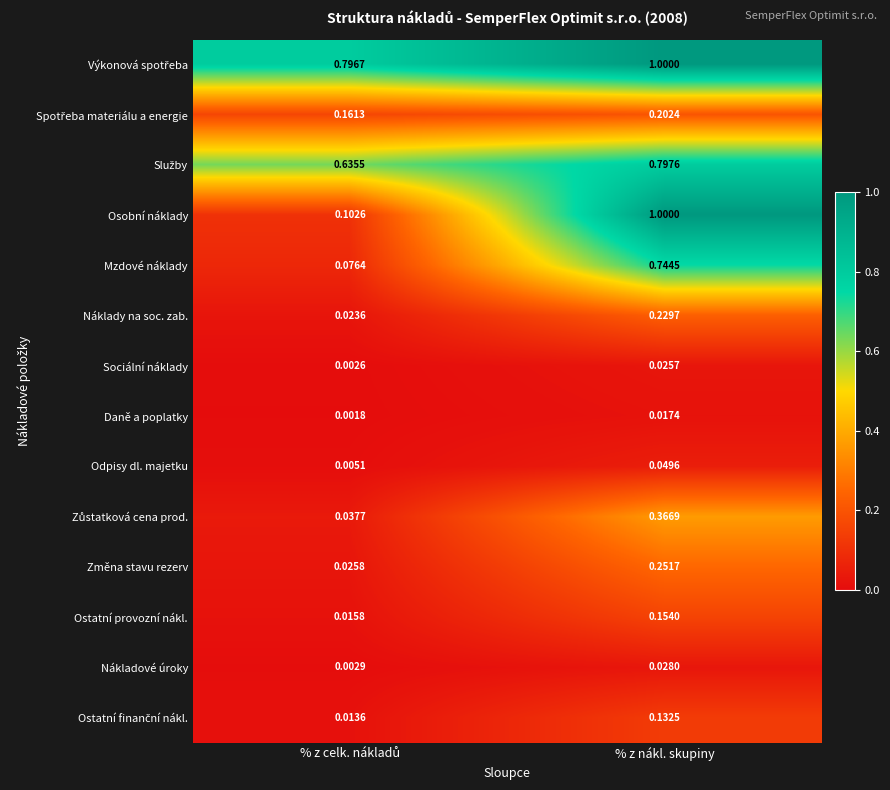

At which category is the sum across all series the highest?

% z nákl. skupiny